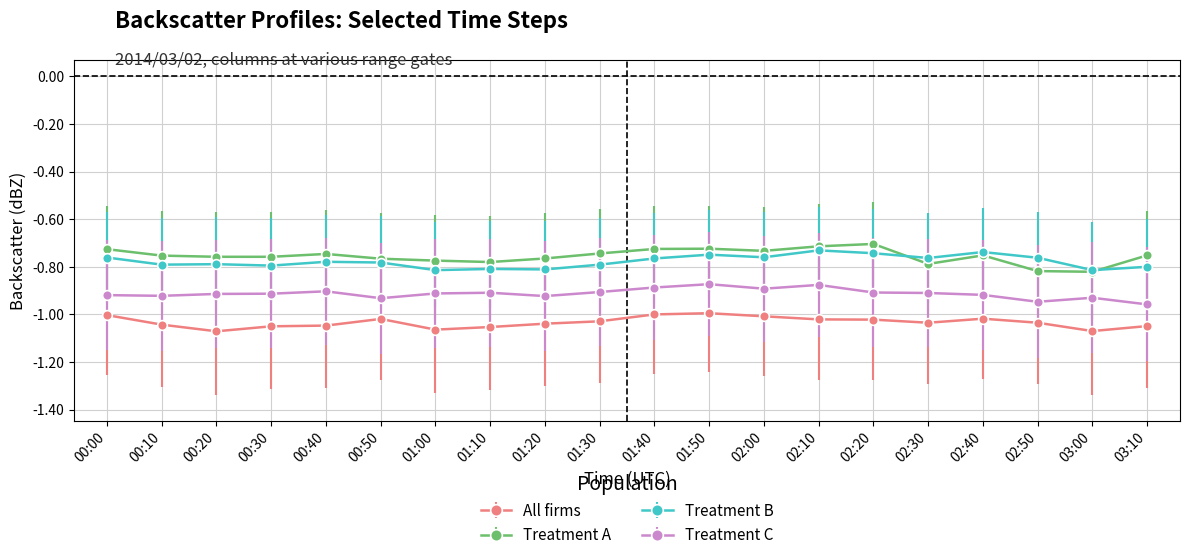

True or false: Treatment C has more than 1 points higher than both neighbors.

True